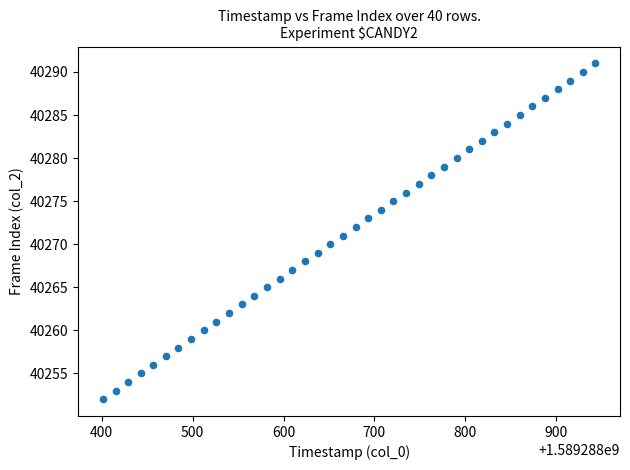

What is the range of Y values (max minus min)?

39